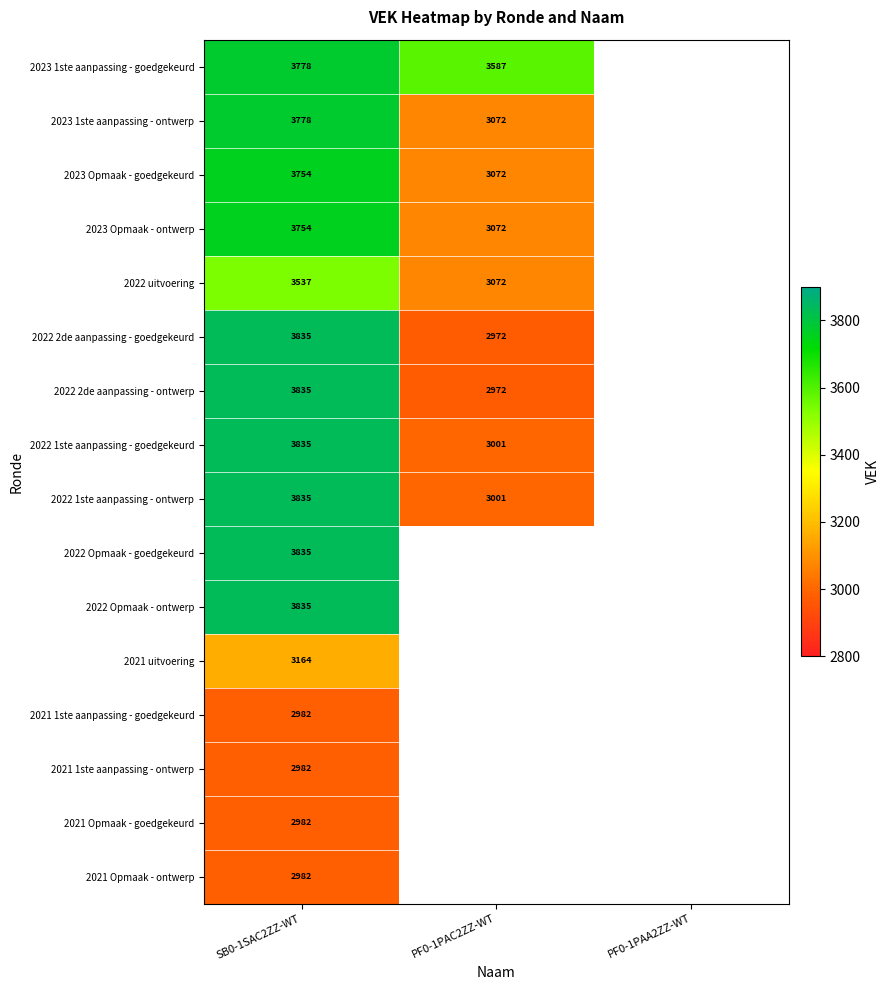

What is the difference between the highest and lowest values at SB0-1SAC2ZZ-WT?

853